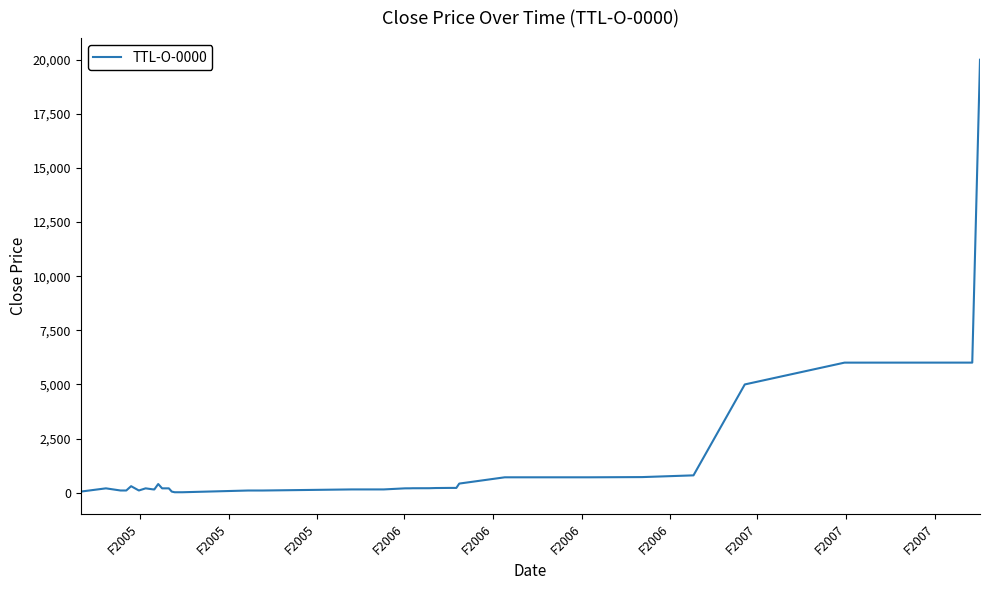

What is the difference between the maximum and minimum values?

19980